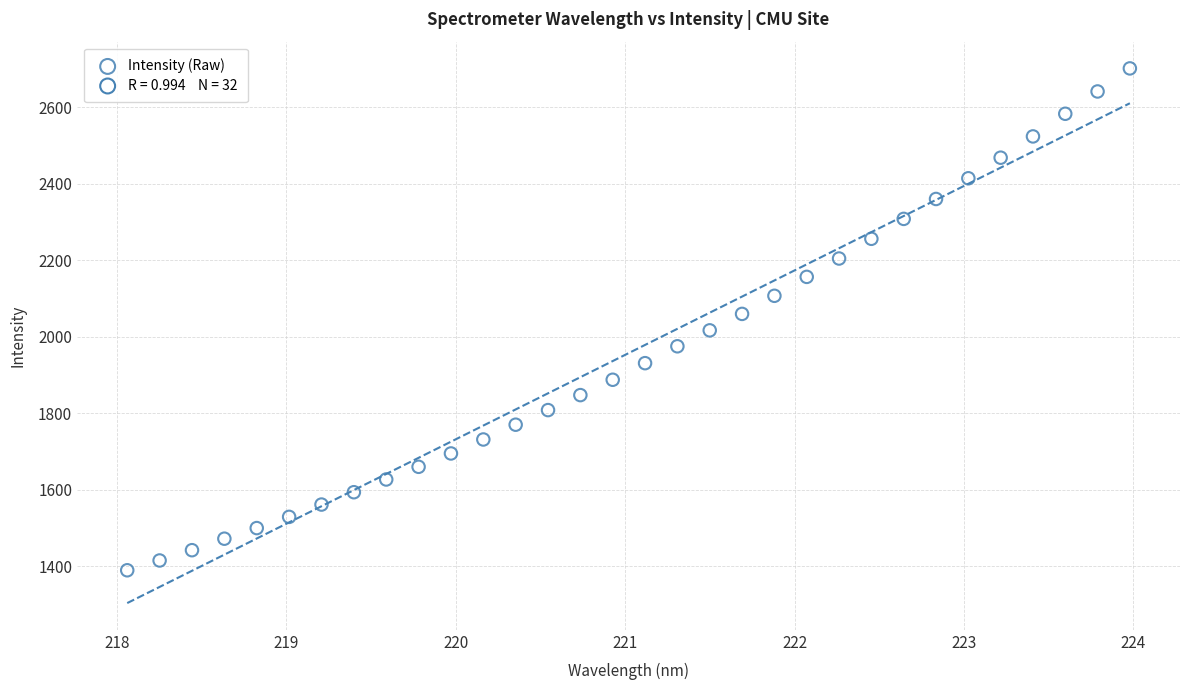

What is the range of X values (max minus min)?

5.9